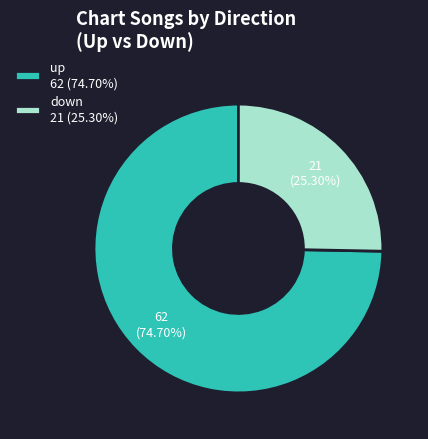

To the nearest percent, what is the difference between the largest and smallest slice percentages?

49%